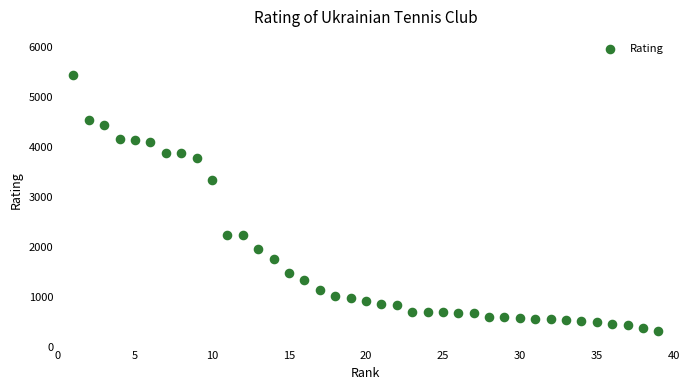

What Y value in the scatter plot is closest to 2881?

3346